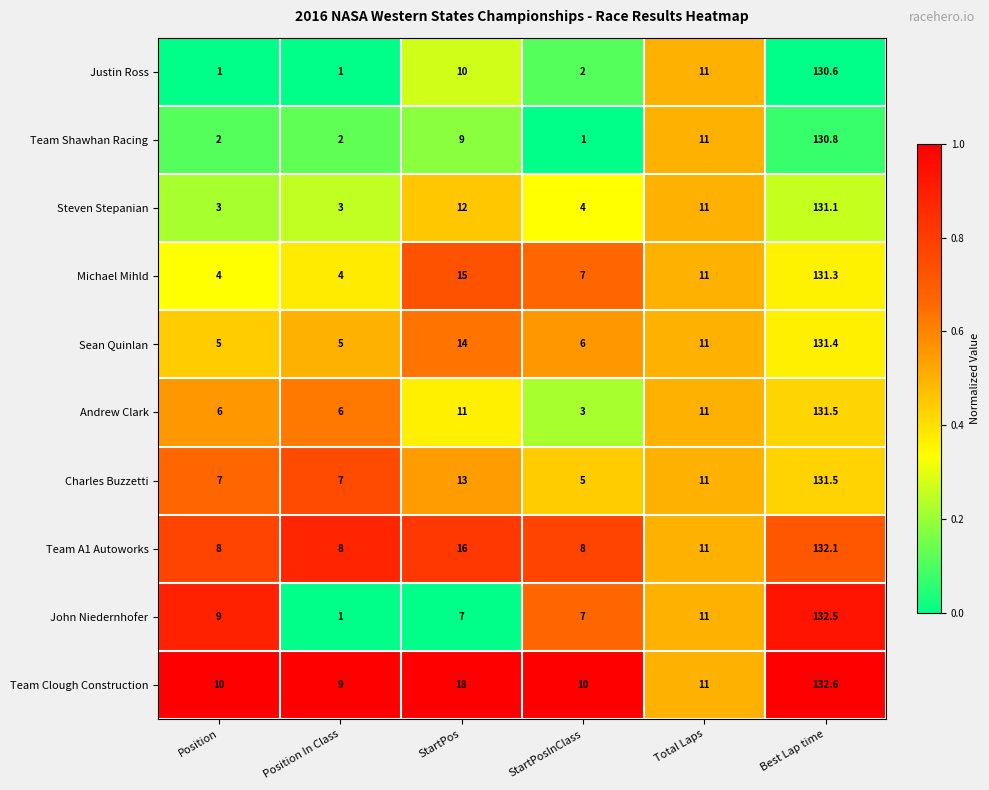

What is the total value across all series at Position?

55.0